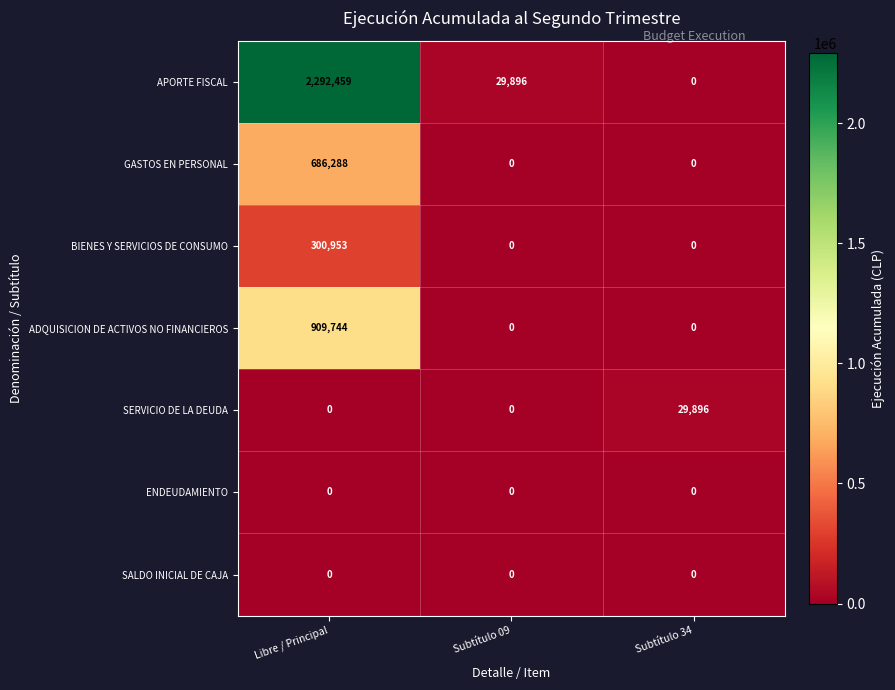

Which series has the largest range (max minus min)?

APORTE FISCAL